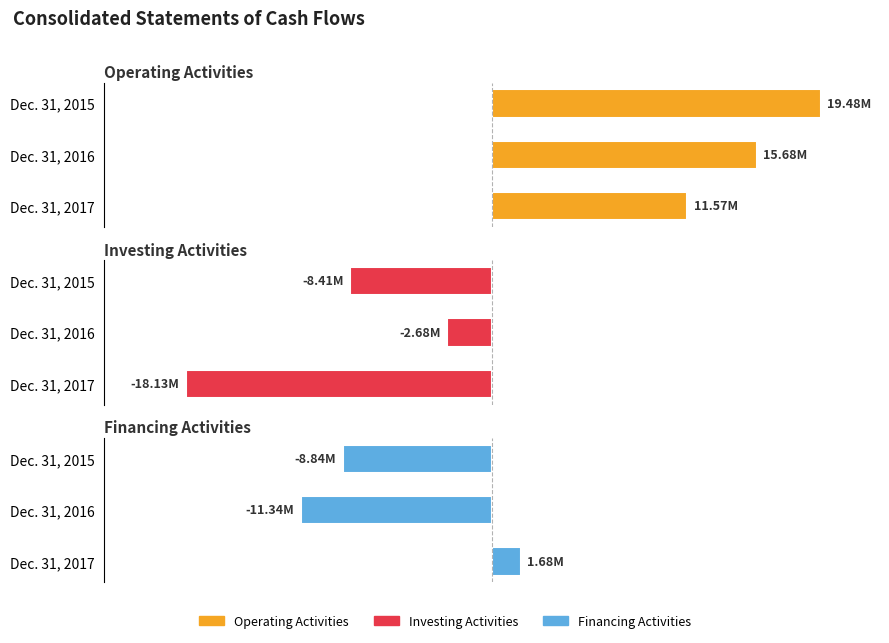

Is it true that Operating Activities equals 4612097 at Dec. 31, 2017?

False